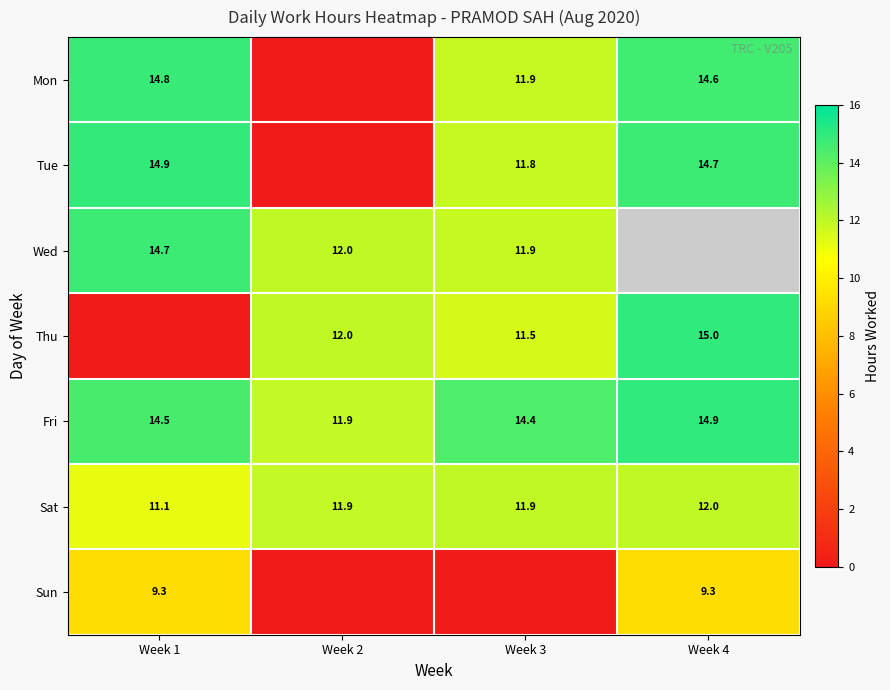

At which category is the sum across all series the highest?

Week 1